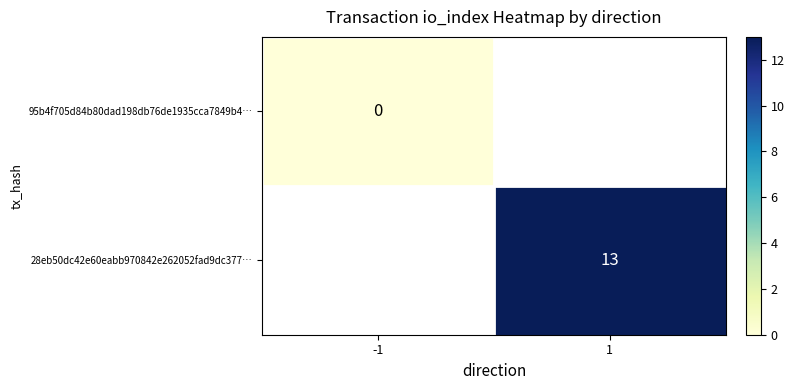

What is the approximate value of 28eb50dc42e60eabb970842e262052fad9dc377… at 1?

13.0